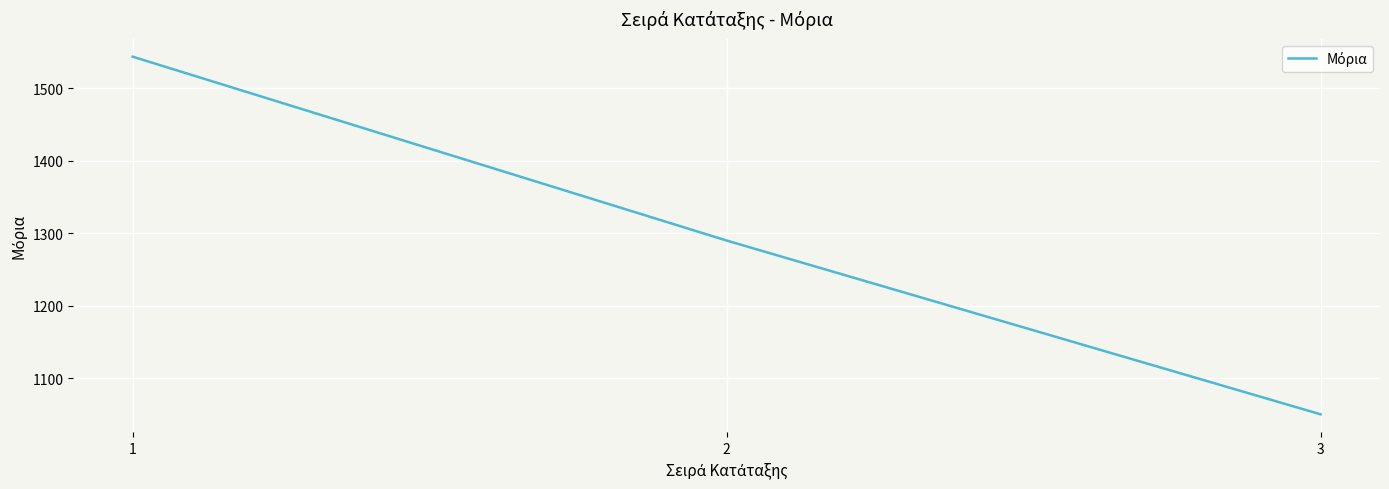

Where is the data nearest to the value 1296?

2